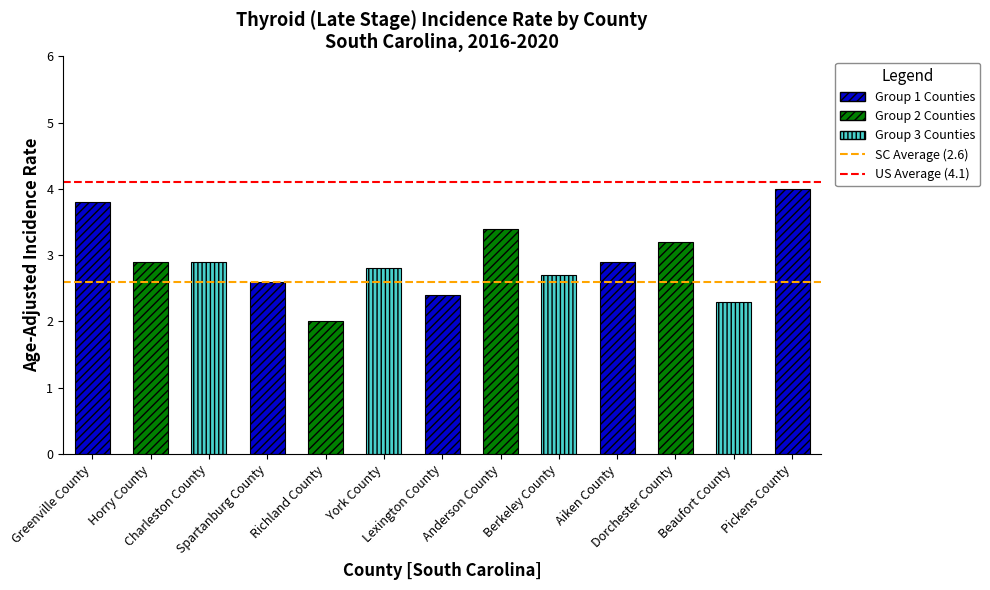

The value of US Average (4.1) at Greenville County is 4.1. True or false?

True